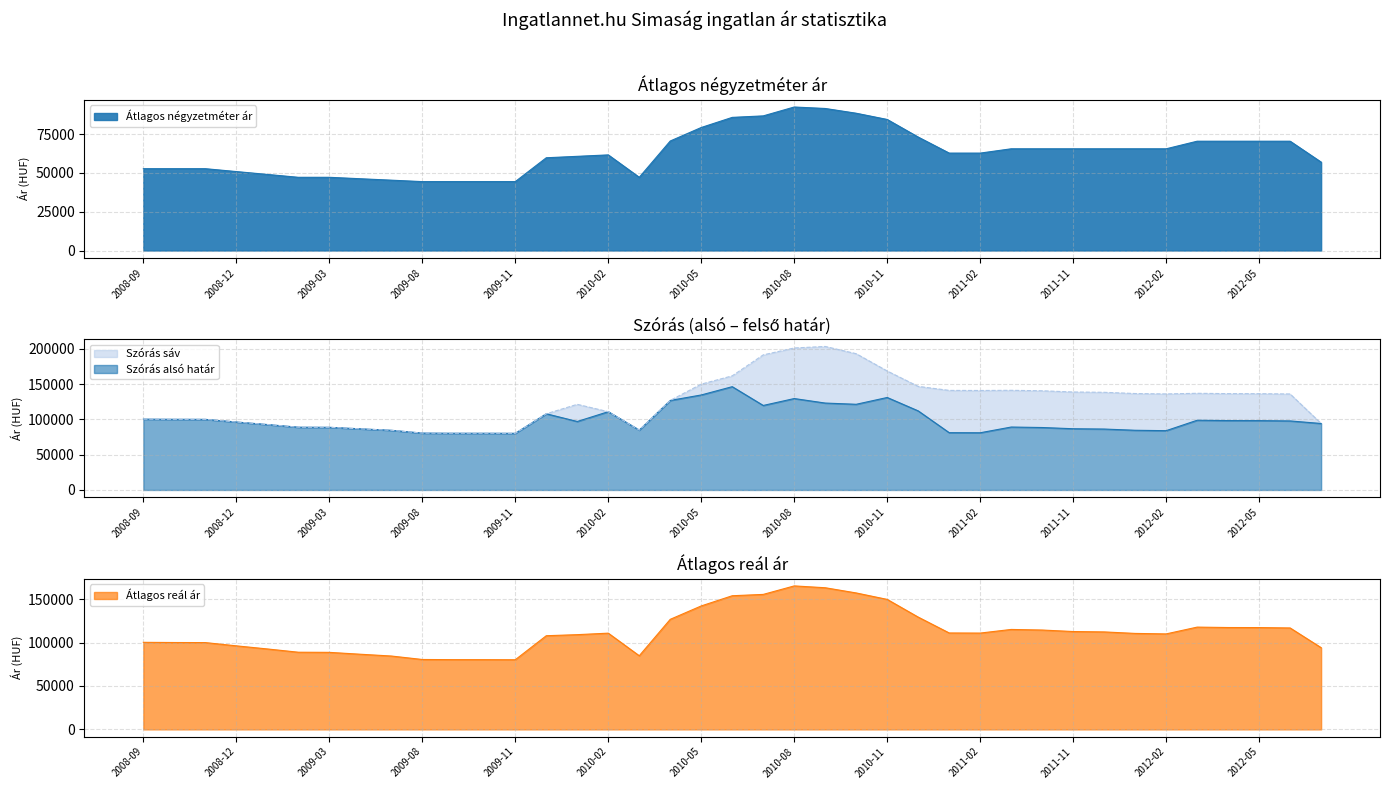

Read the Szórás alsó határ value at 2012-06.

97722